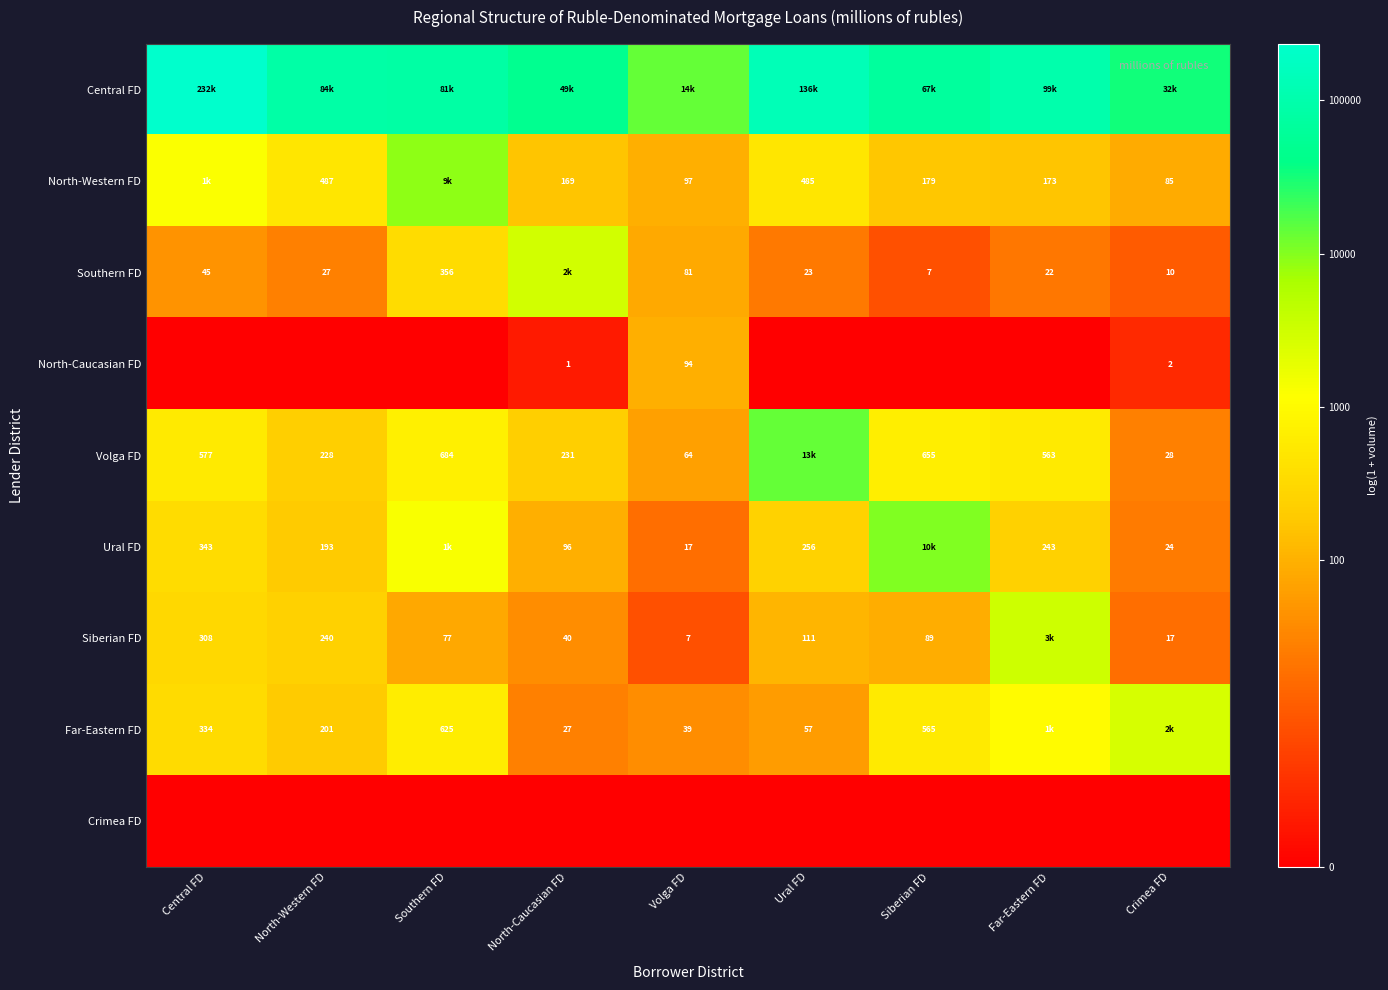

Is the value of North-Western FD at North-Western FD greater than the value of Siberian FD at Volga FD?

Yes